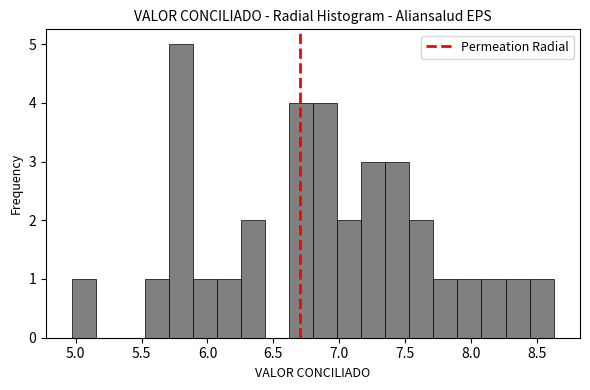

Around what value on the x-axis is the tallest bar? Give the approximate position of its centre, as read against the axis.

5.80